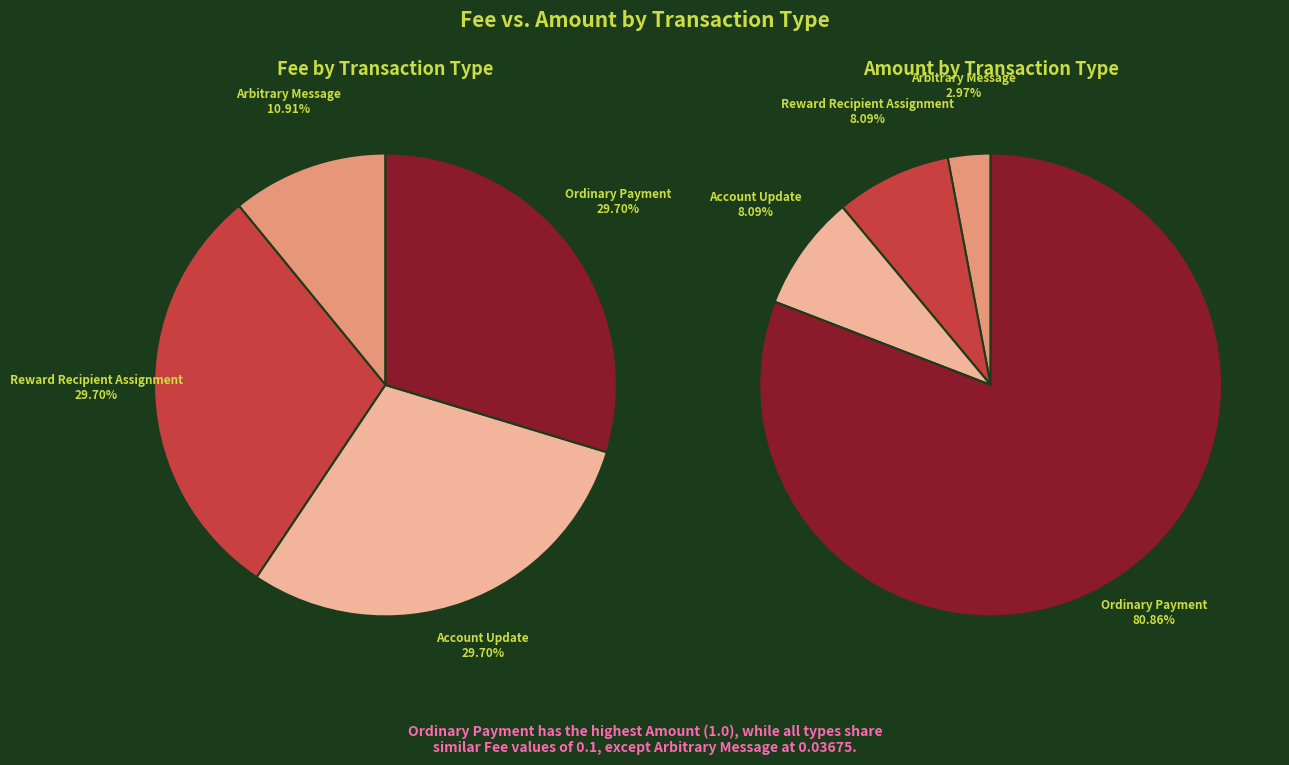

Does Account Update represent more than half of the total?

No